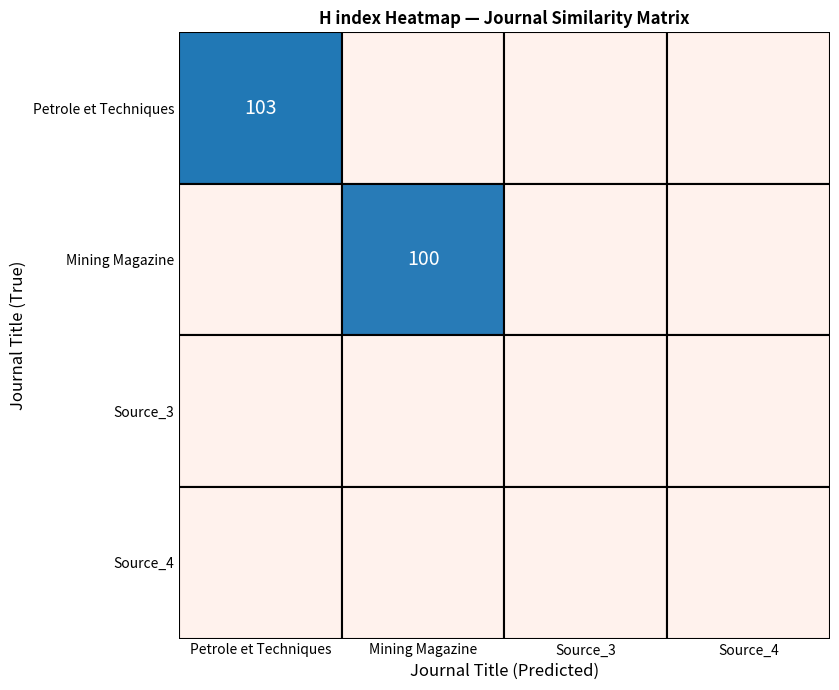

What is the difference between the maximum and second lowest values in the dummy_d series?

103